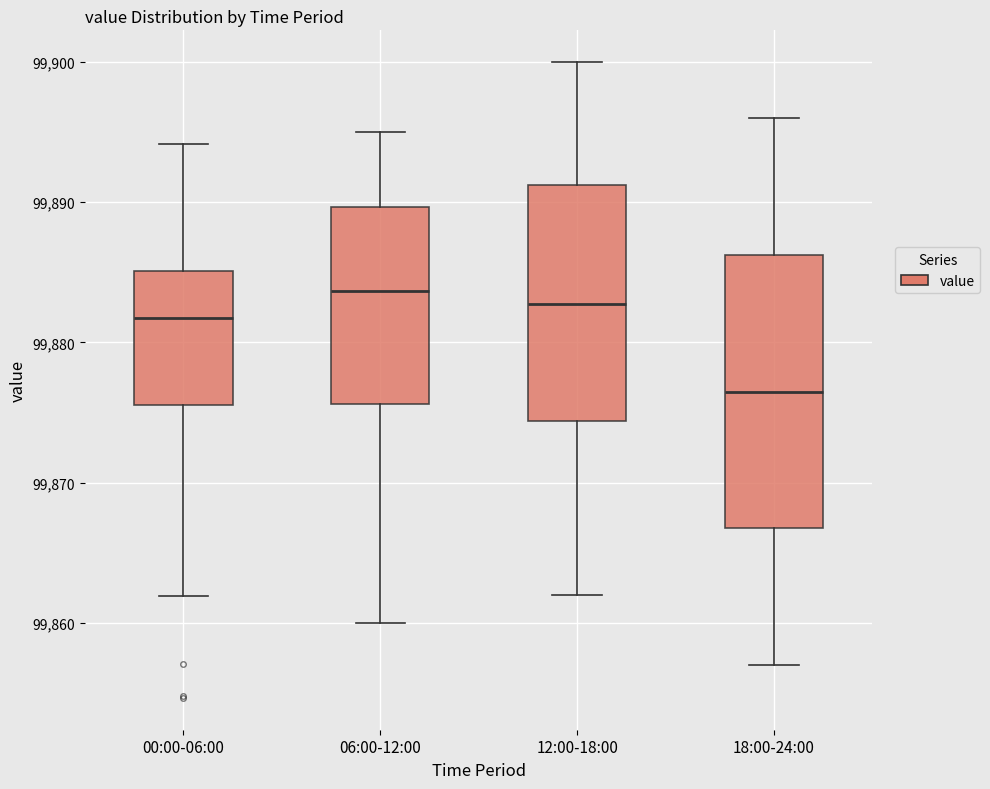

Reading left to right, transcribe this box plot: for each box, give where its median line is, the range the box spans, and where its two whiskers end, as read against the y-axis. The values are not printed on the chart, so give them approximately, as read against the axis.

00:00-06:00: median 99882, box 99876 to 99885, whiskers 99862 to 99894
06:00-12:00: median 99884, box 99876 to 99890, whiskers 99860 to 99895
12:00-18:00: median 99883, box 99874 to 99891, whiskers 99862 to 99900
18:00-24:00: median 99877, box 99867 to 99886, whiskers 99857 to 99896